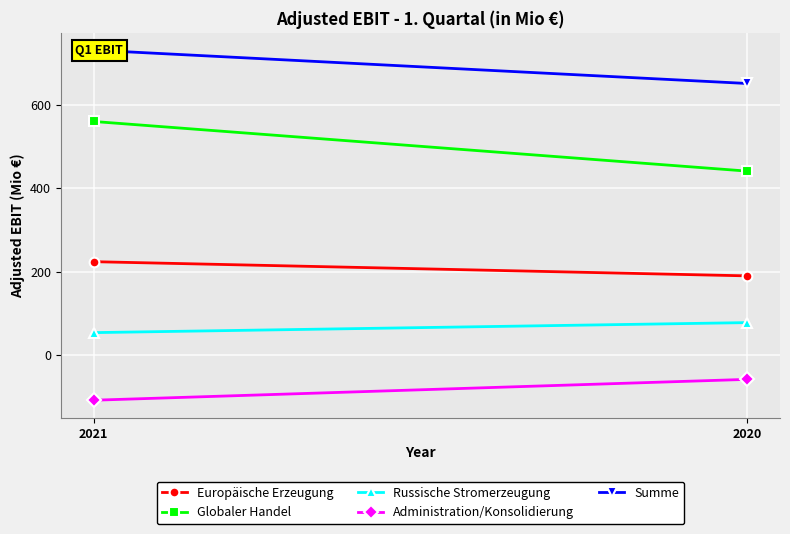

How many lines are shown in the chart?

5